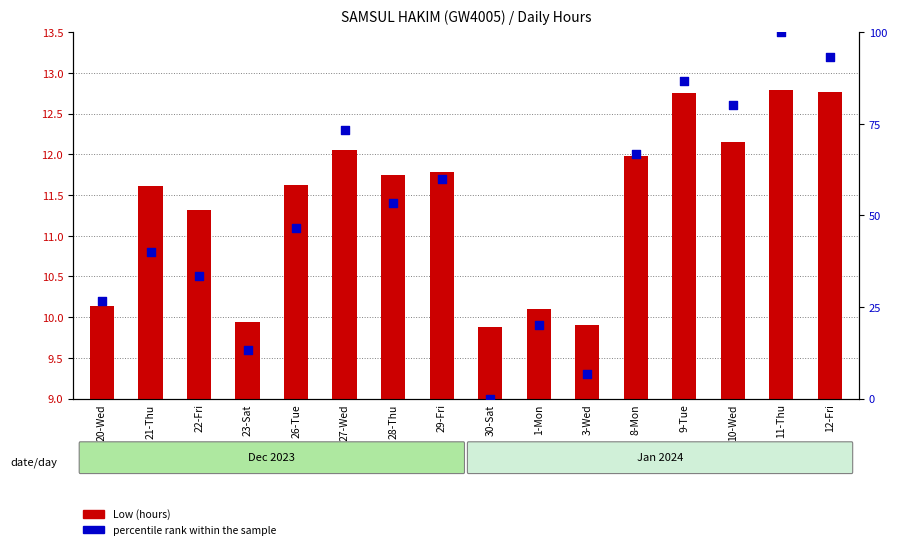

Which series contains the highest Y value?

percentile rank within the sample